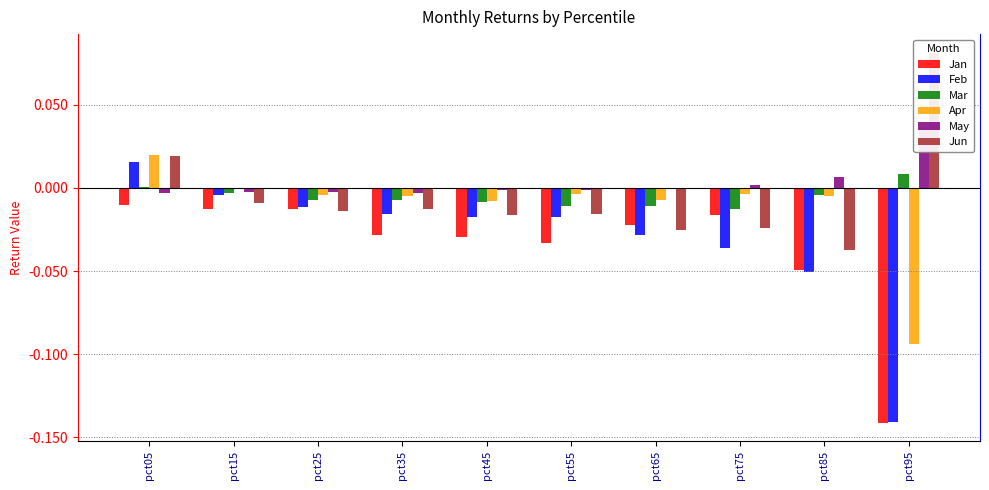

At which label does Feb first exceed 0?

pct05